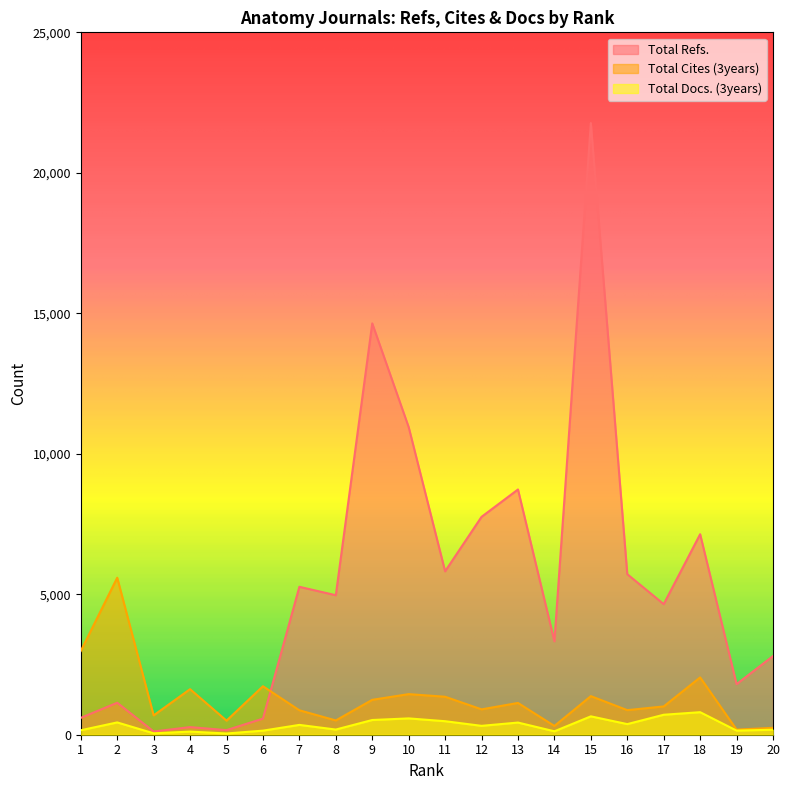

True or false: Total Docs. (3years) and Total Refs. intersect in this chart.

False